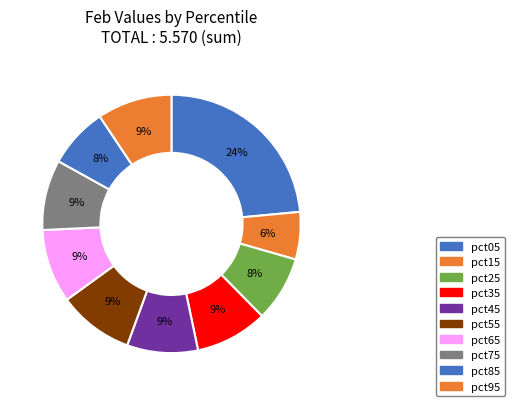

What percentage do pct15 and pct25 together represent?

14.1%